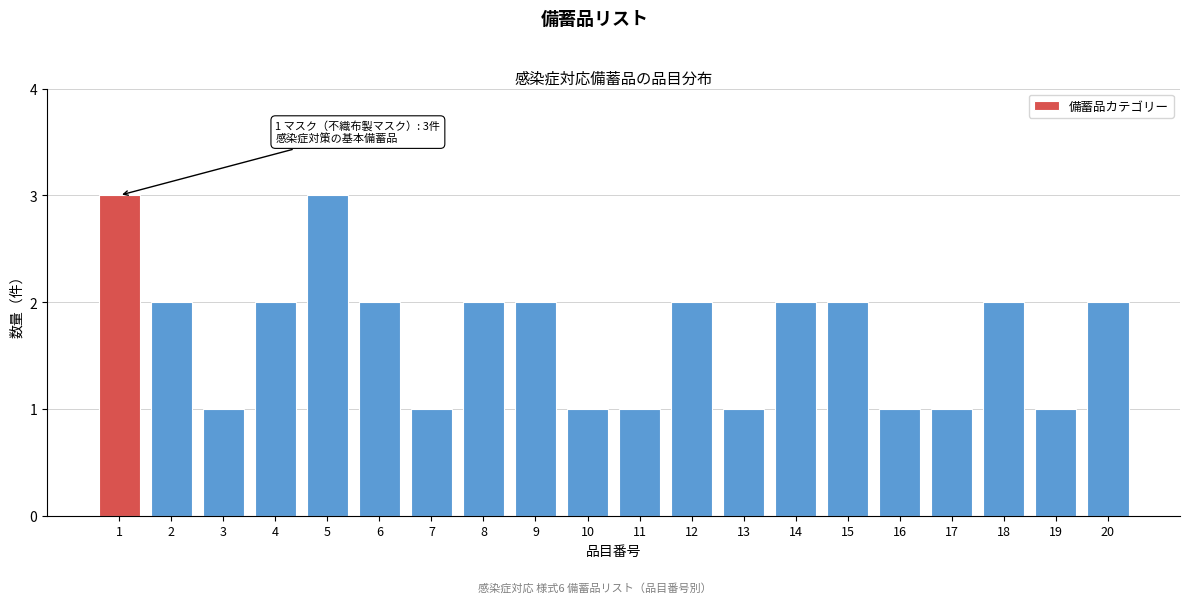

Reading right to left, extract all data points from this chart.

20=2	19=1	18=2	17=1	16=1	15=2	14=2	13=1	12=2	11=1	10=1	9=2	8=2	7=1	6=2	5=3	4=2	3=1	2=2	1=3